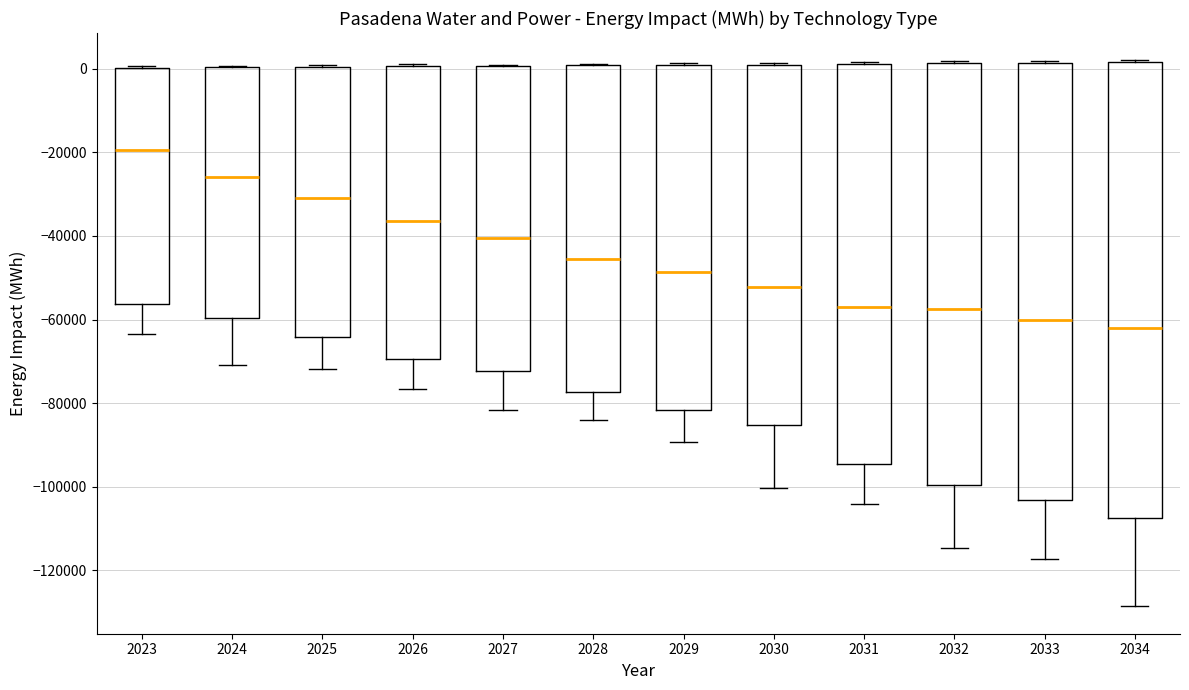

Where does the lower whisker of the box at x = 2027 end on the y-axis? The values are not printed on the chart, so give them approximately, as read against the axis.

-82000